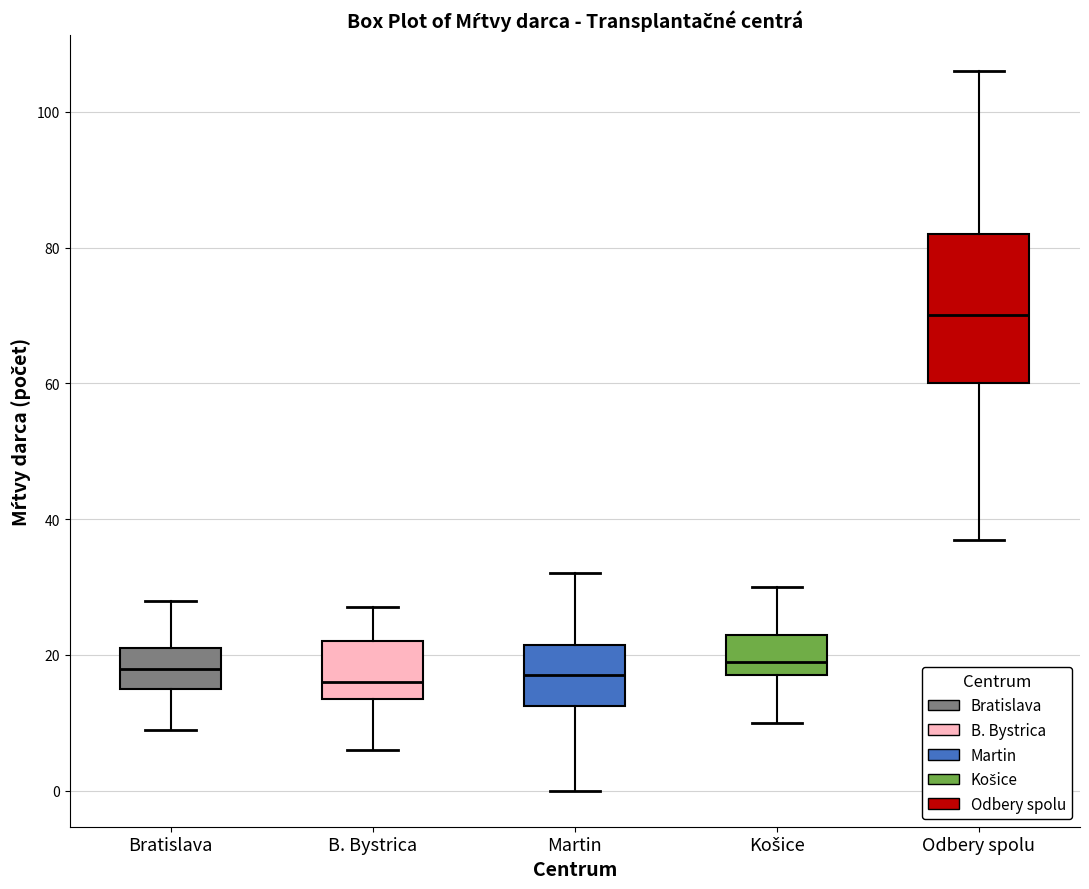

Where does the median line of the box for B. Bystrica sit on the y-axis? The values are not printed on the chart, so give them approximately, as read against the axis.

16